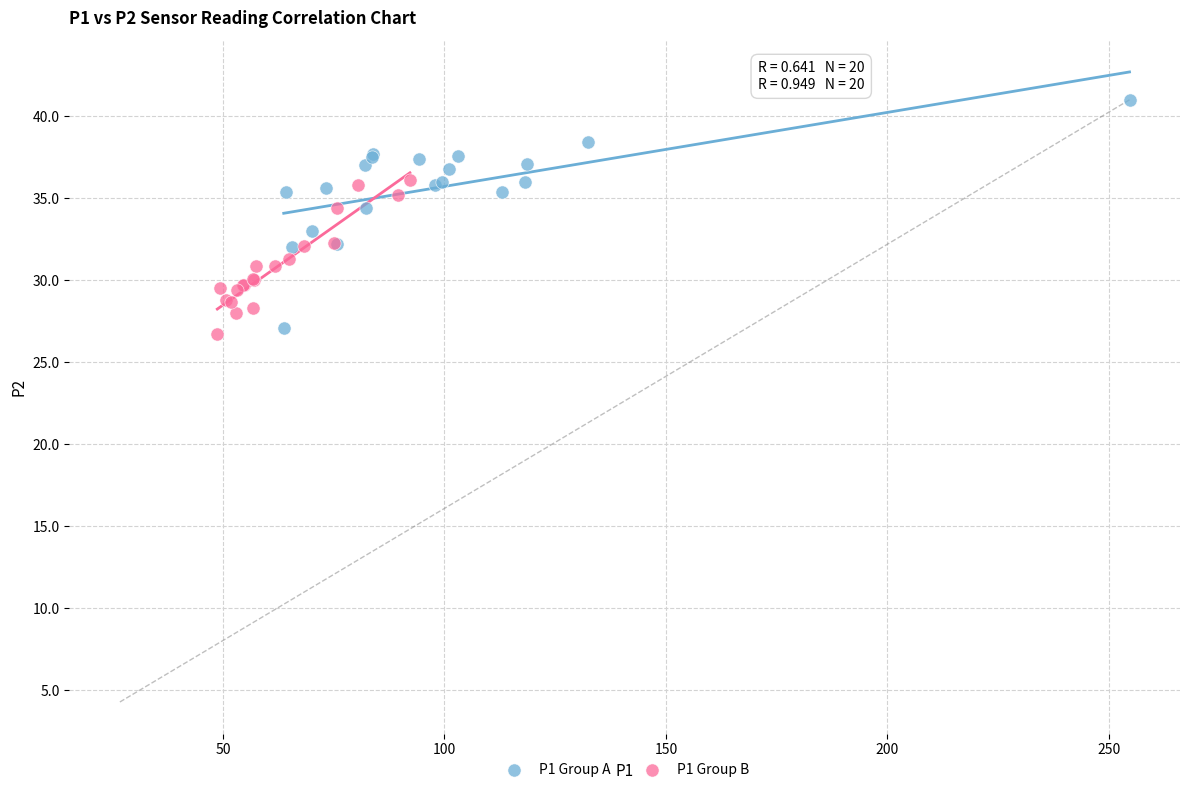

What are all the series names shown in the legend?

P1 Group A, P1 Group B